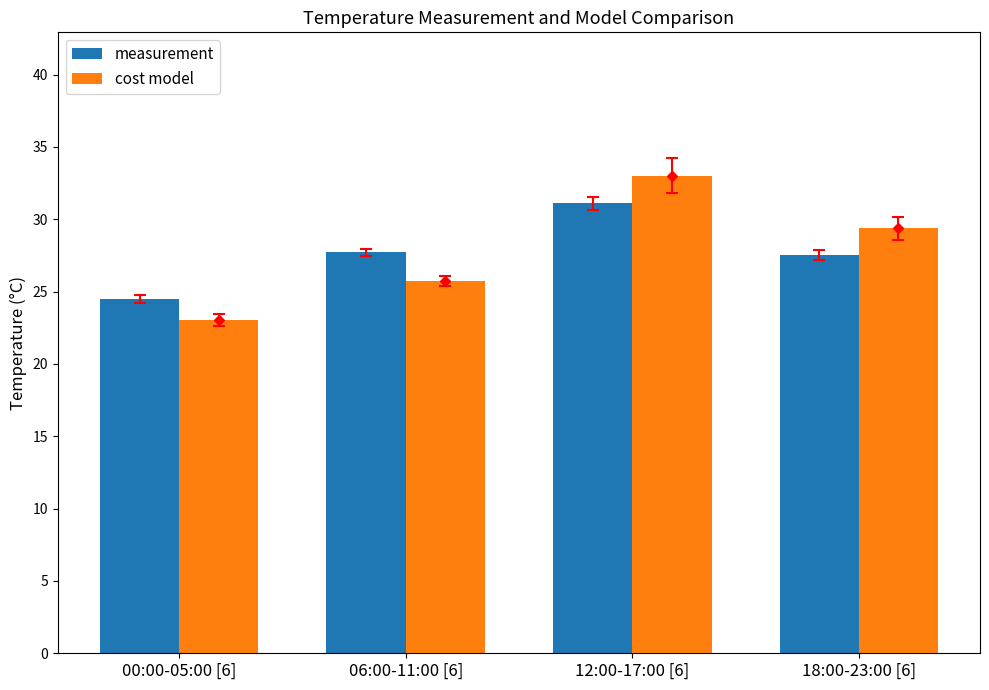

How many distinct data groups are displayed?

2